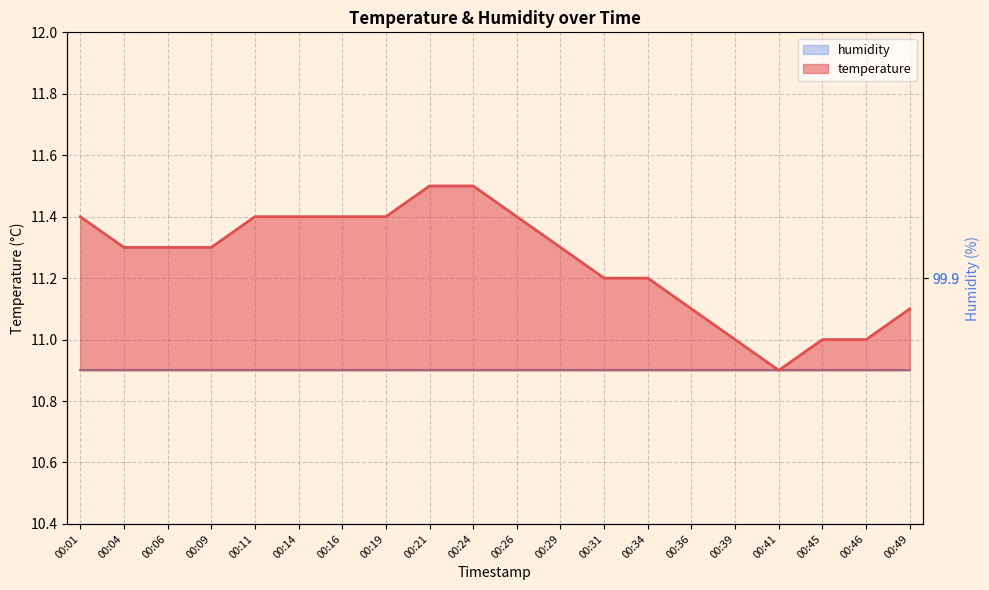

What is the value of the 19th point from the left?

11.0